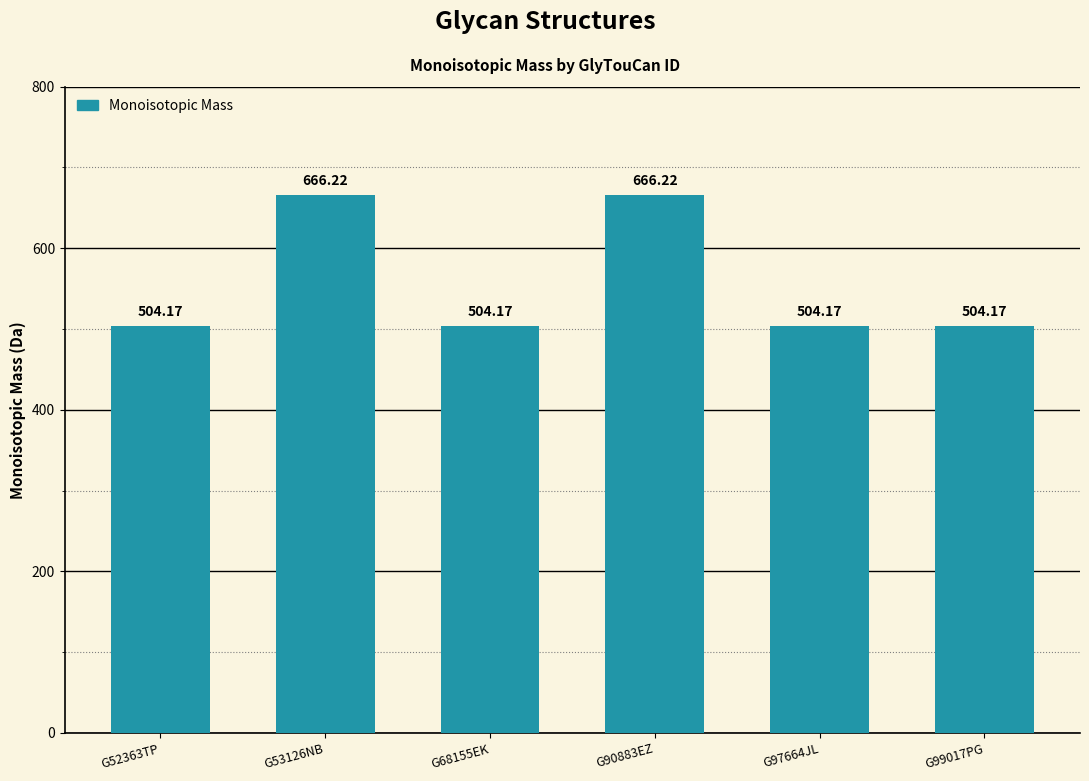

Count the number of data series in this chart.

1